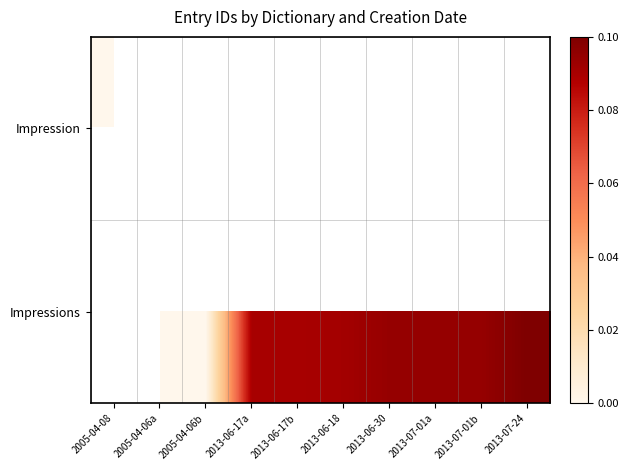

At which label does Impression reach its peak?

2005-04-08